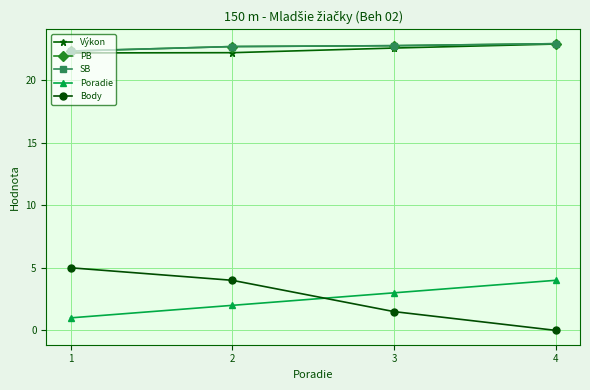

List the series in order of their peak value, lowest first.

Poradie, Body, Výkon, PB, SB